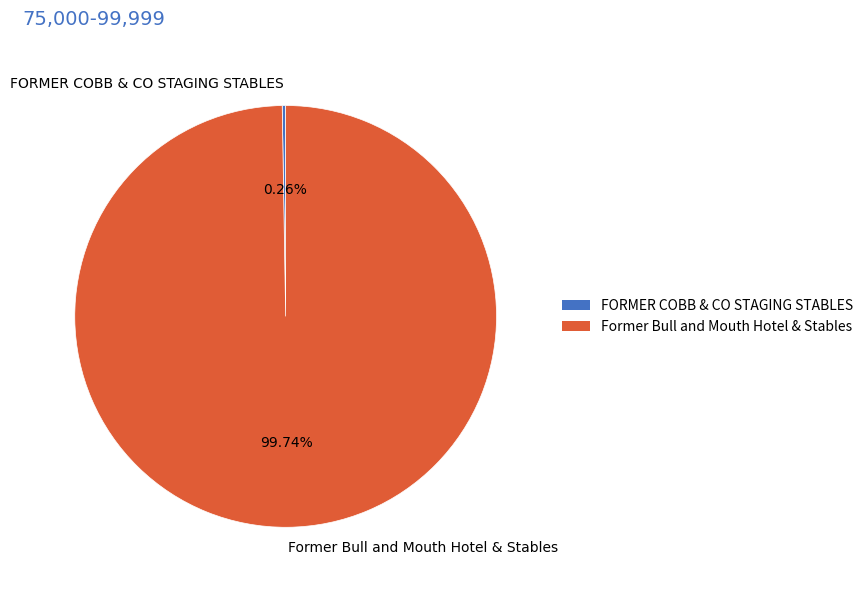

Does any single category account for the majority?

Yes